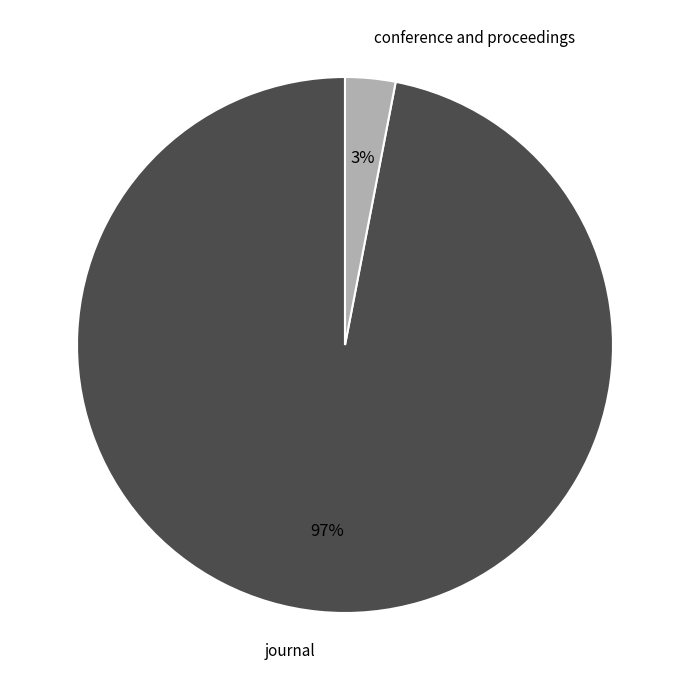

Which slice represents more than half of the pie?

journal